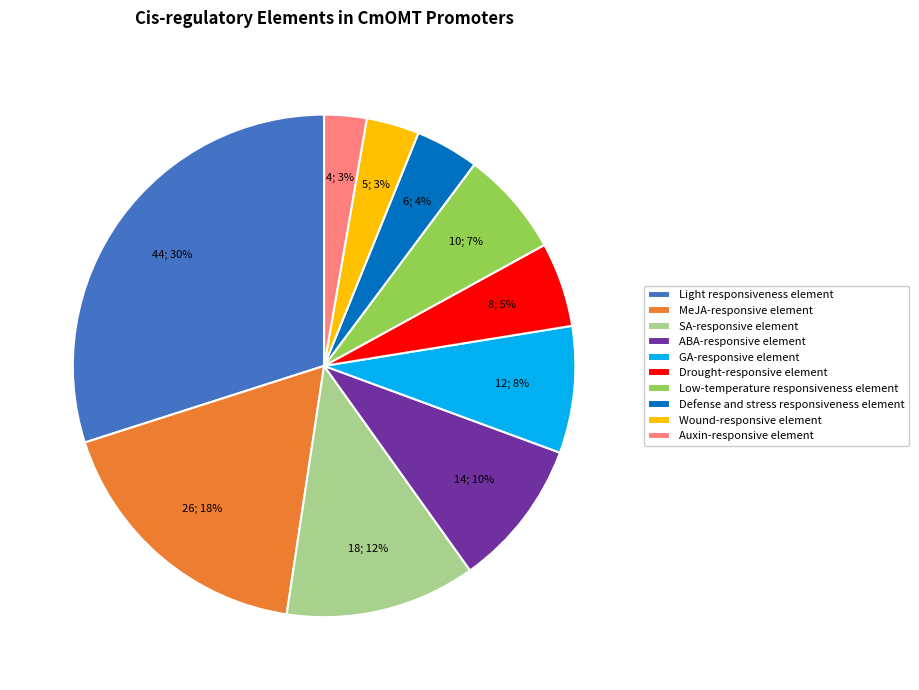

Between Low-temperature responsiveness element and GA-responsive element, which is larger?

GA-responsive element